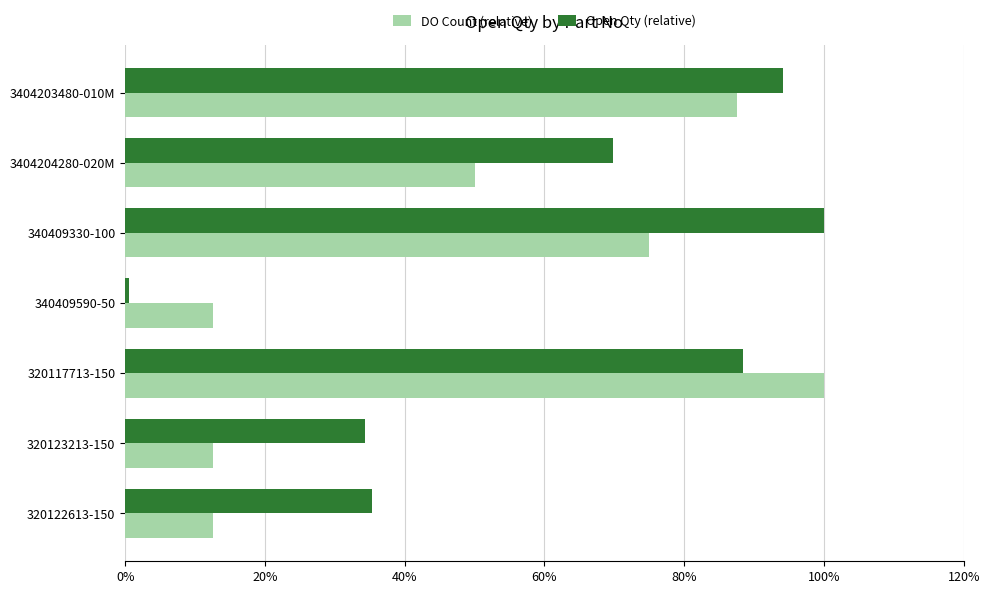

What are all the series names shown in the legend?

DO Count (relative), Open Qty (relative)